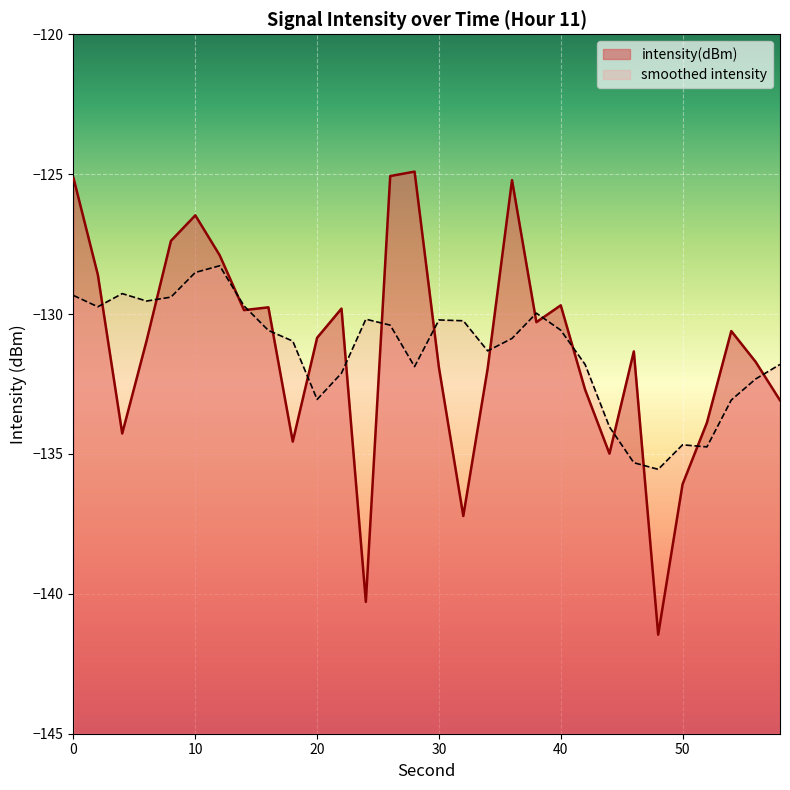

The value at 2 is -47.3. True or false?

False